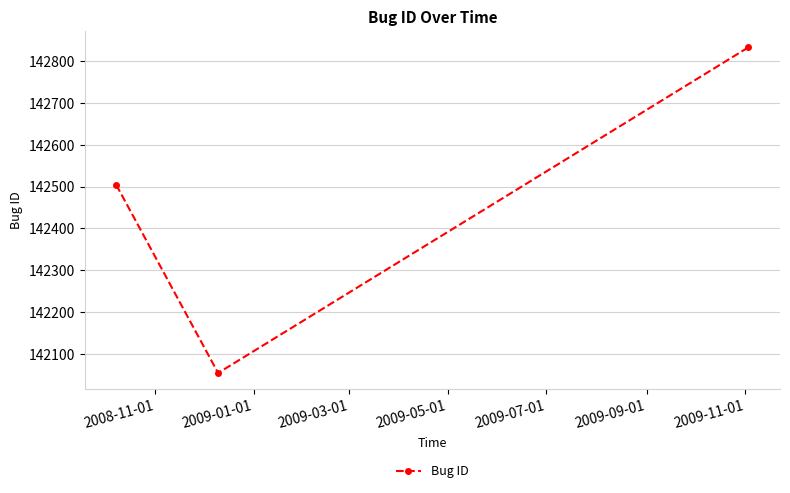

What is the minimum value shown in the chart?

142054